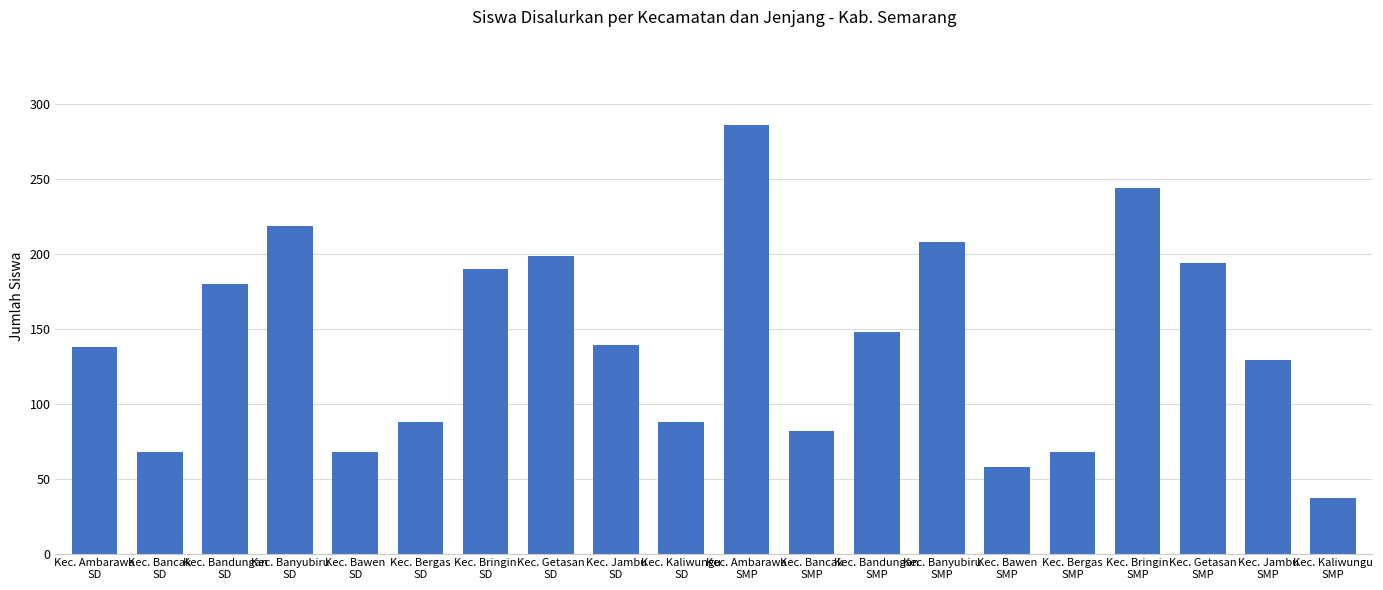

What is the average value?

142